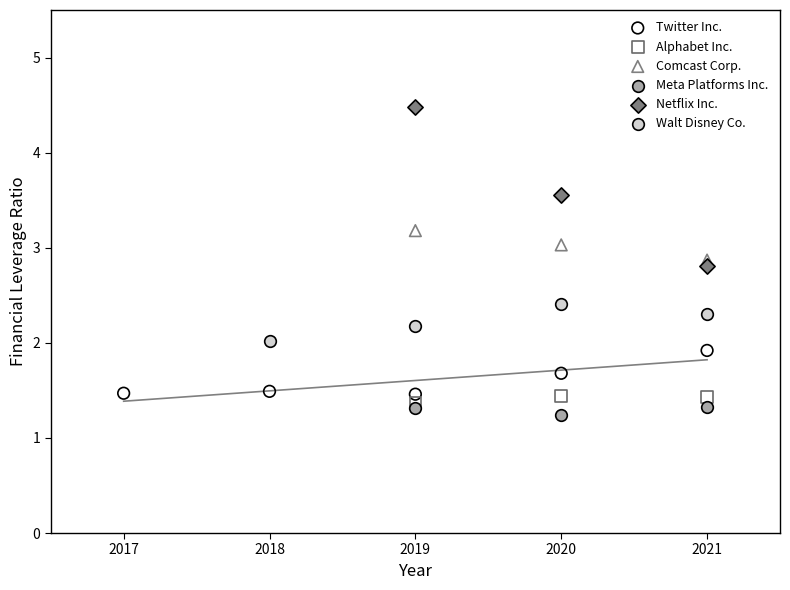

Which series reaches the maximum Y coordinate?

Netflix Inc.